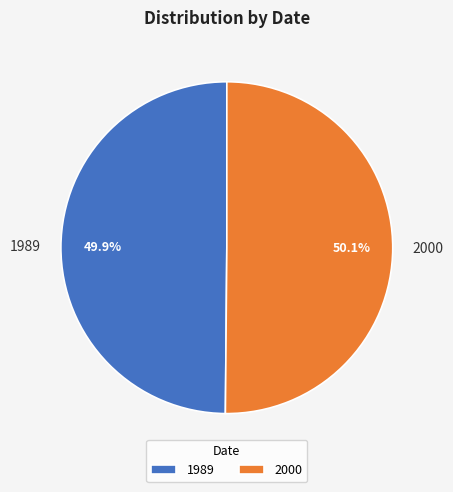

How much of the chart is everything except 2000?

49.9%